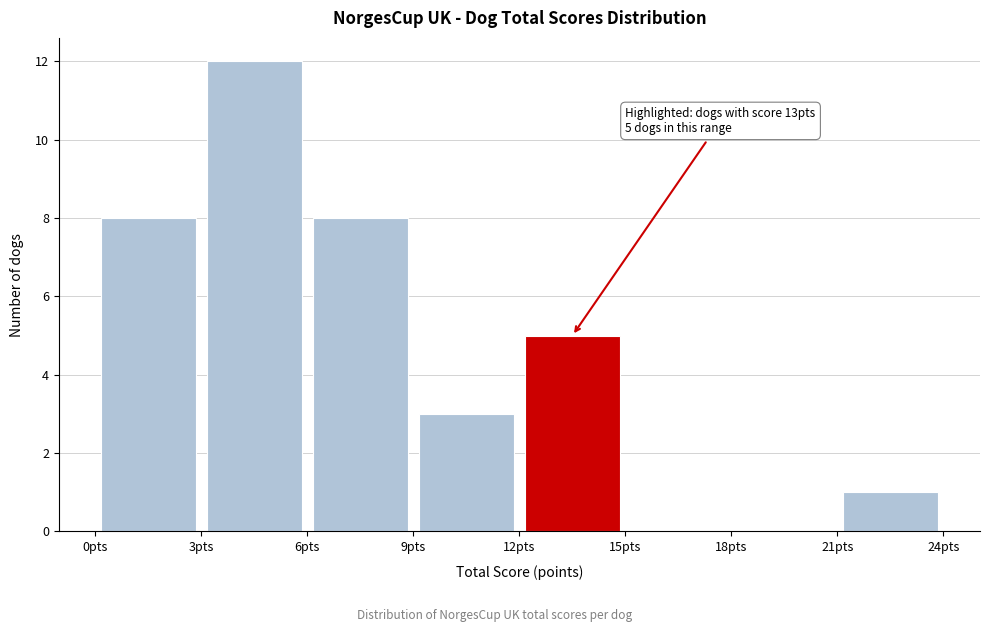

Over which range of the x-axis is the bar tallest?

3 to 6